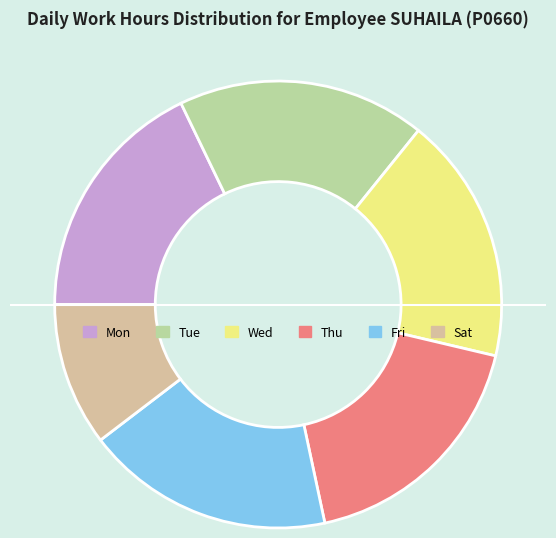

Combined, do Sat and Thu account for over 50%?

No